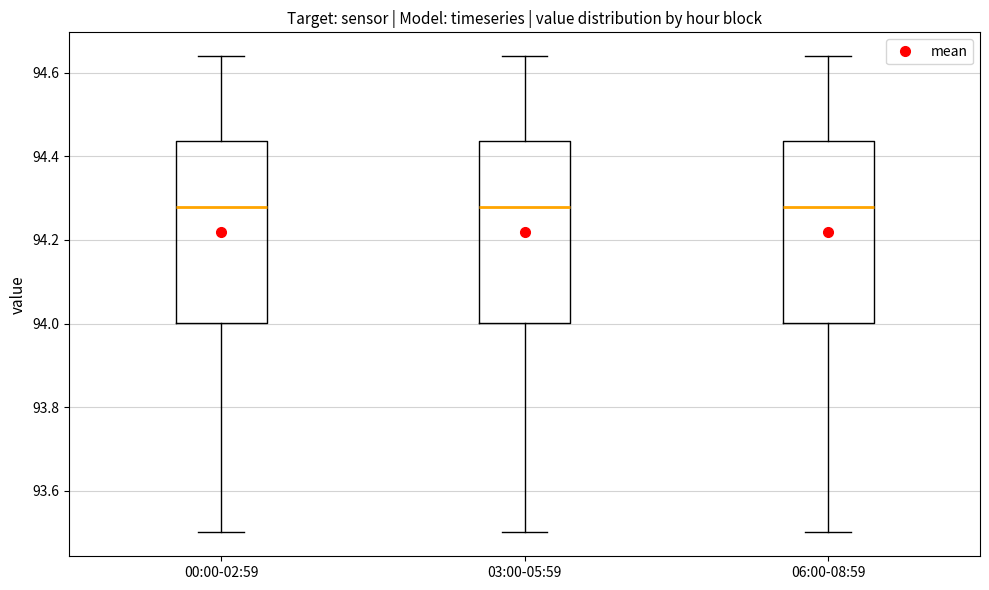

Reading left to right, read every box against the y-axis: the position of its median line, the range the box covers, and the ends of its whiskers. The values are not printed on the chart, so give them approximately, as read against the axis.

00:00-02:59: median 94.28, box 94.00 to 94.44, whiskers 93.50 to 94.64
03:00-05:59: median 94.28, box 94.00 to 94.44, whiskers 93.50 to 94.64
06:00-08:59: median 94.28, box 94.00 to 94.44, whiskers 93.50 to 94.64